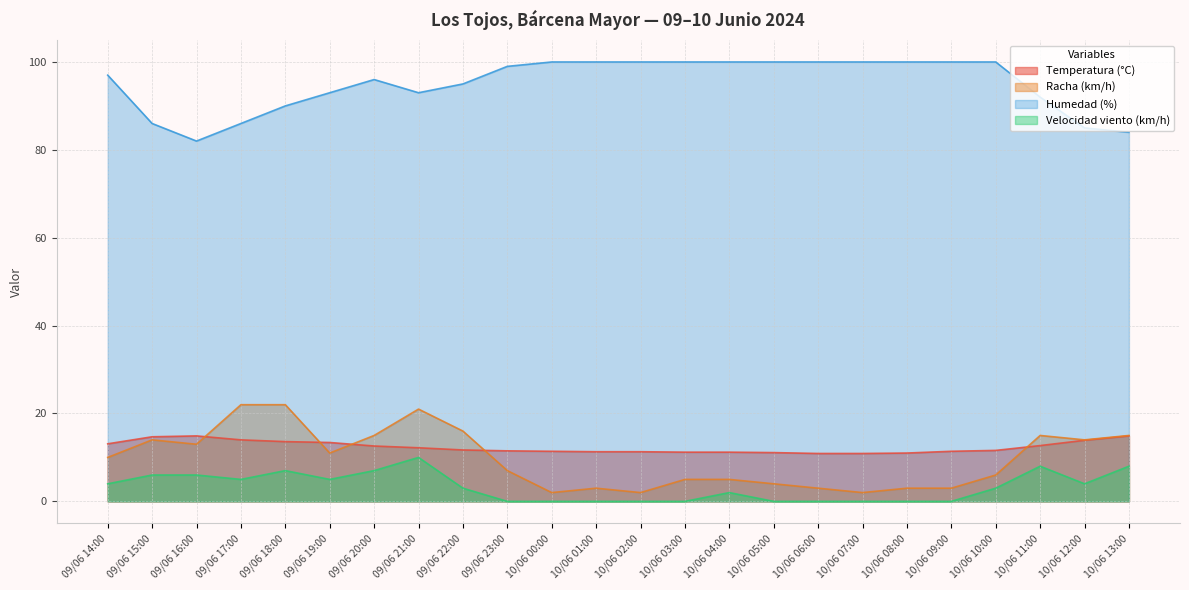

What position from the left is 09/06 22:00?

9